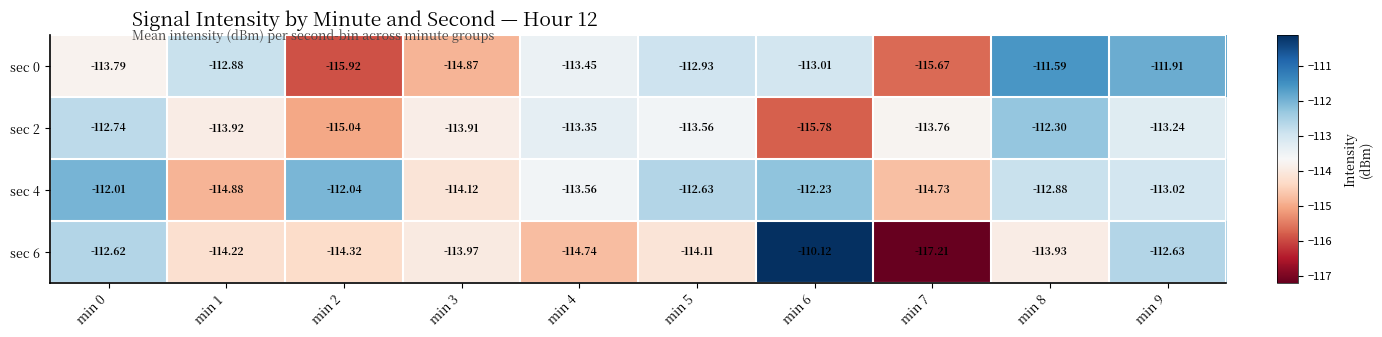

What is the smallest value displayed?

-117.2